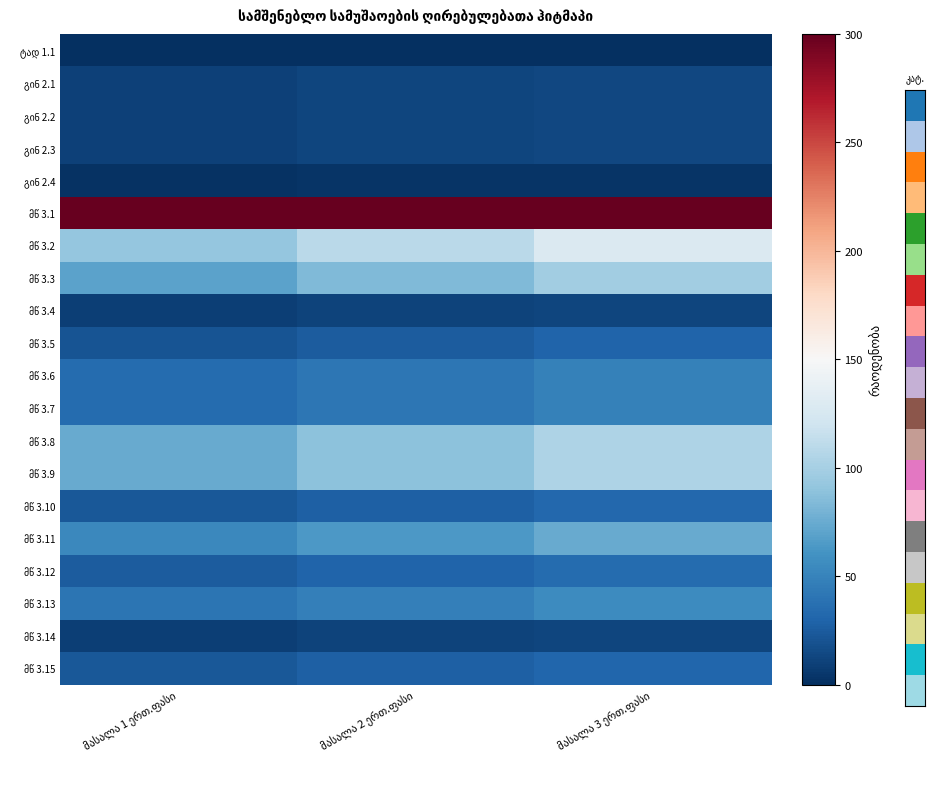

What is the approximate value of მწ 3.5 at მასალა 1 ერთ.ფასი?

21.0